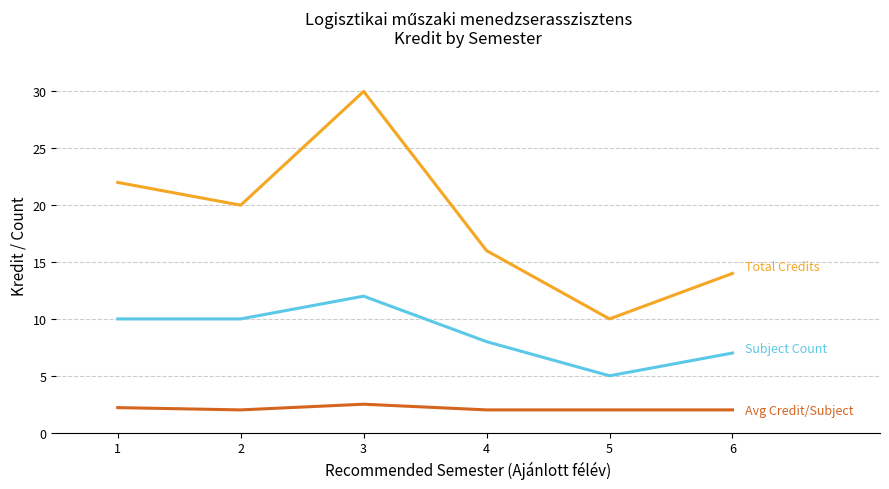

Reading right to left, what are all the values shown in this chart?

Total Credits: 14.0	10.0	16.0	30.0	20.0	22.0
Subject Count: 7.0	5.0	8.0	12.0	10.0	10.0
Avg Credit/Subject: 2.0	2.0	2.0	2.5	2.0	2.2